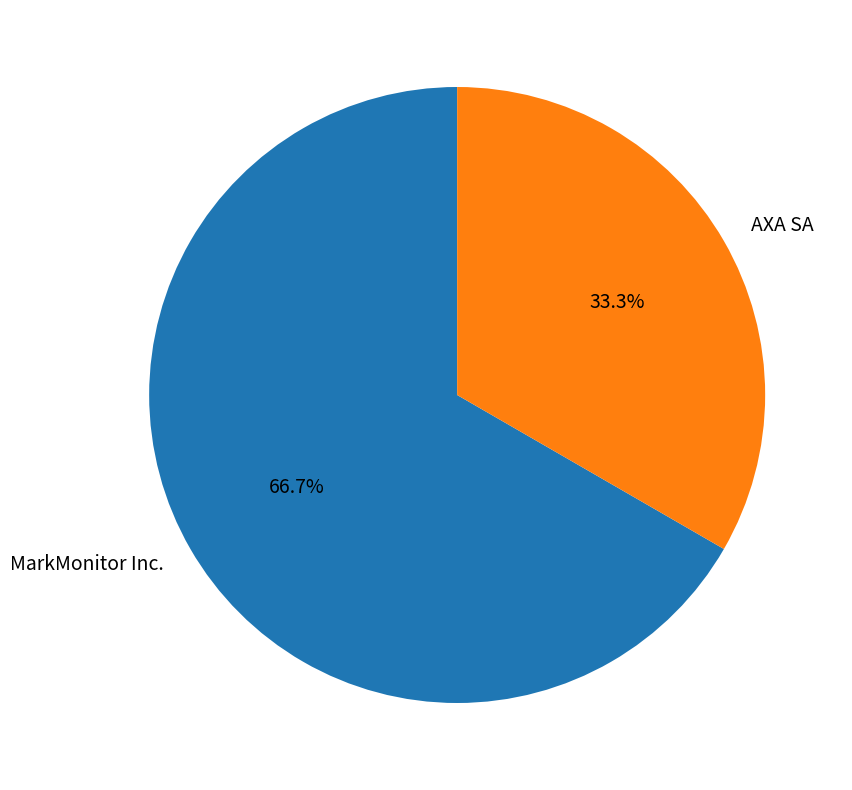

What portion of the pie excludes MarkMonitor Inc.?

33.3%